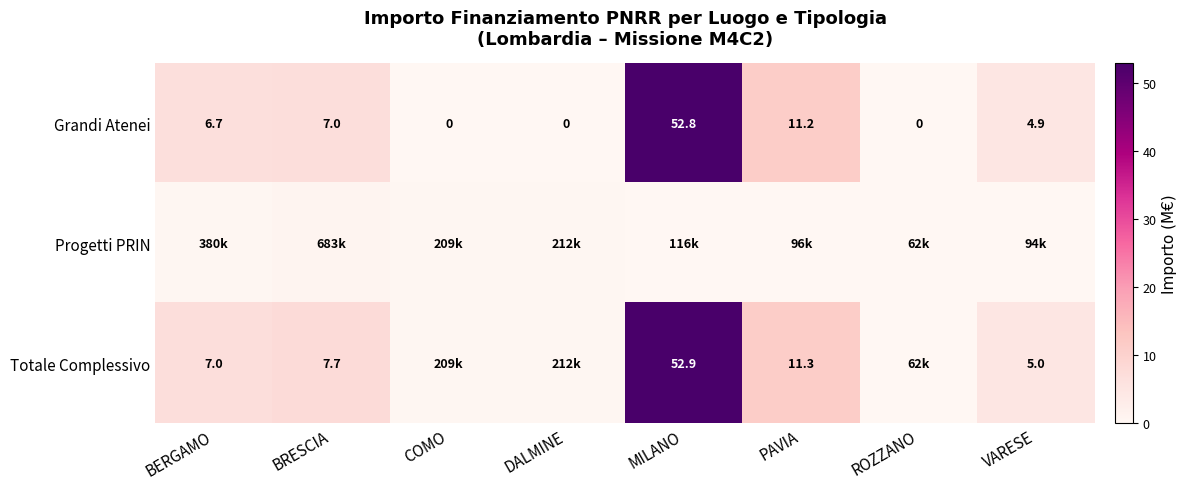

Is the value of Totale Complessivo at VARESE greater than the value of Grandi Atenei at BRESCIA?

No